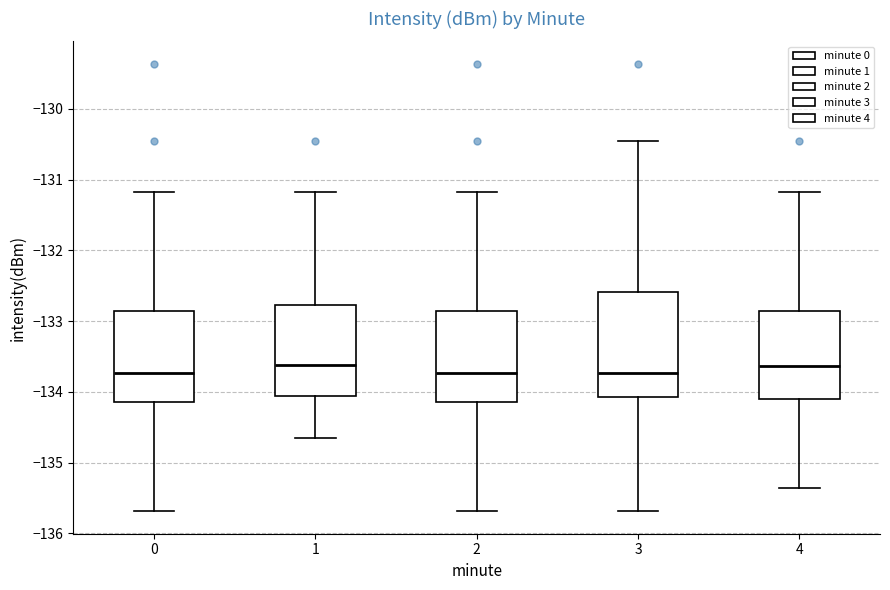

Where is the lower edge of the box at x = 4 on the y-axis? The values are not printed on the chart, so give them approximately, as read against the axis.

-134.1